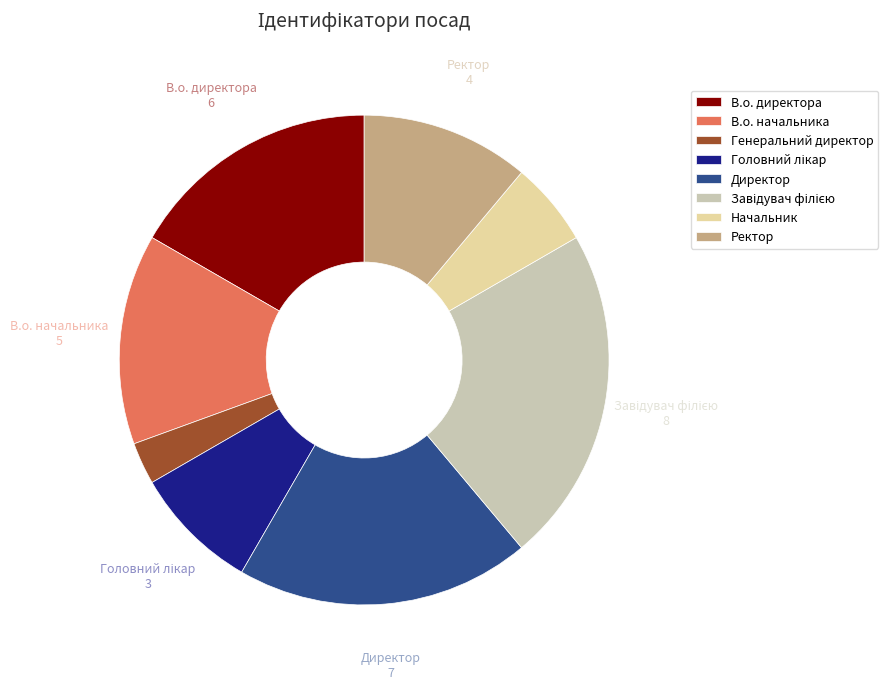

The Генеральний директор slice represents 3% of the pie. True or false?

True